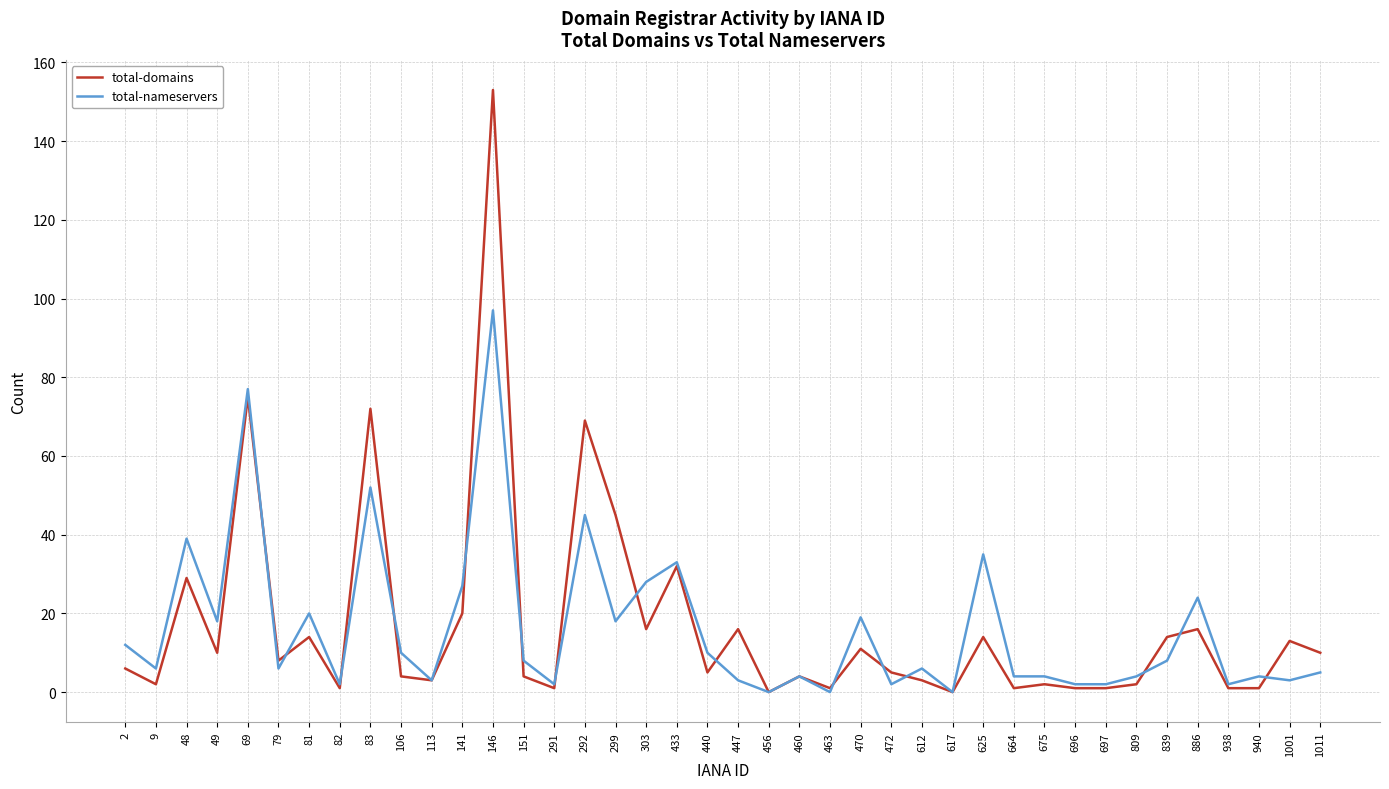

How many categories are shown in the chart?

40